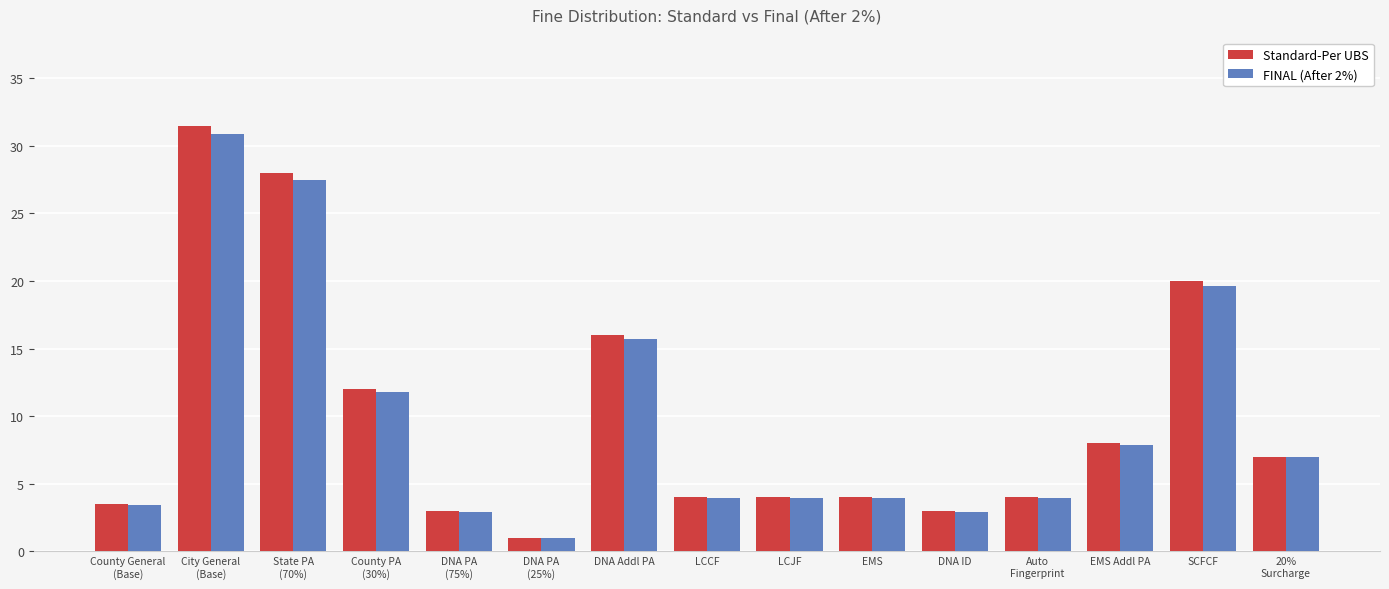

The FINAL (After 2%) series shows 30.9 at City General
(Base). True or false?

True